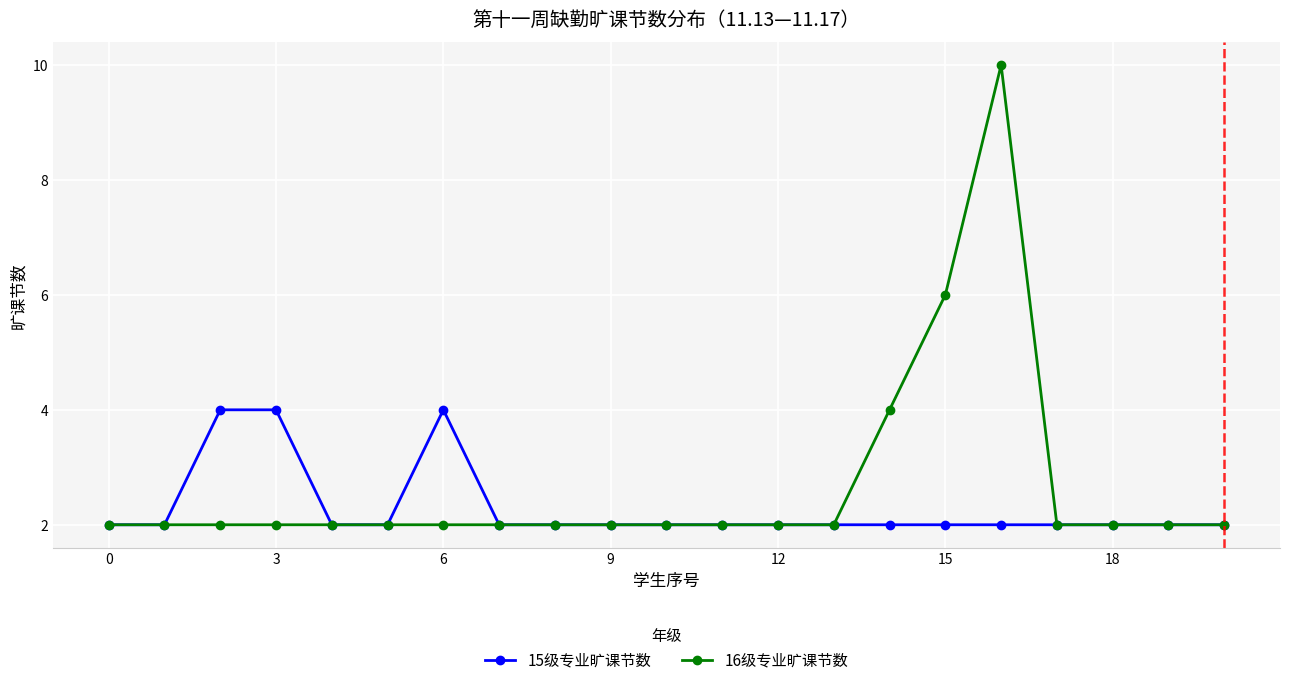

Count the number of categories in the chart.

21